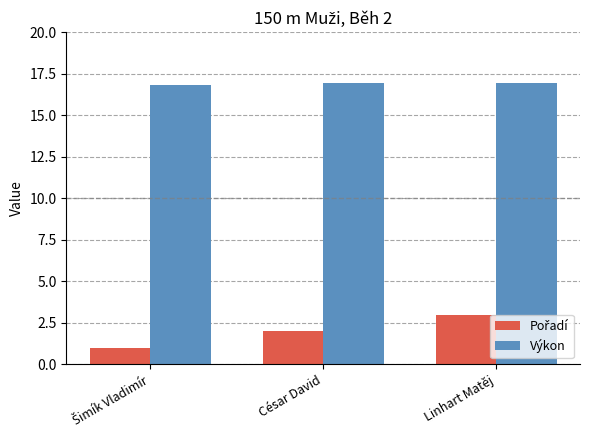

Count the number of categories in the chart.

3